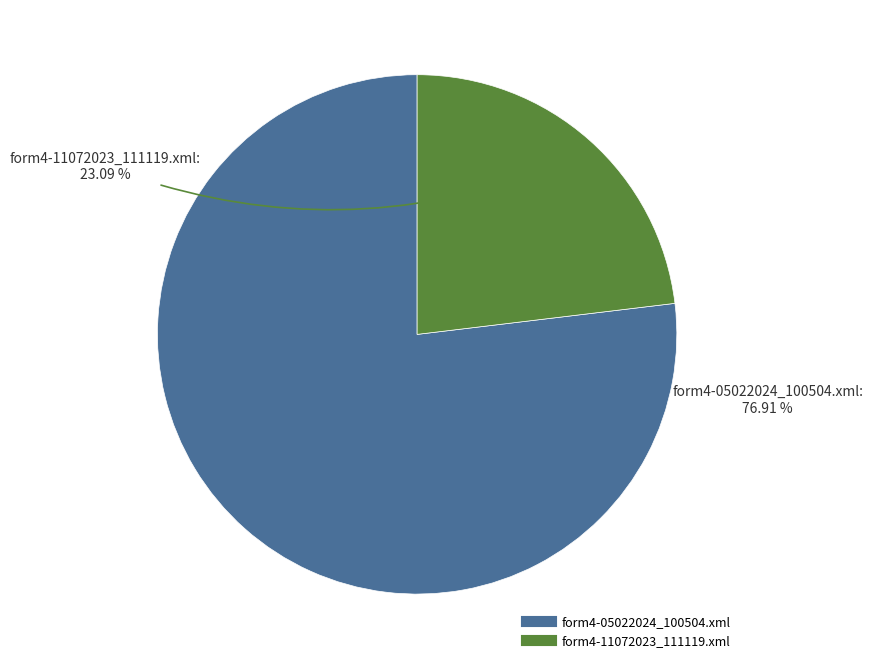

What percentage do form4-05022024_100504.xml and form4-11072023_111119.xml together represent?

100.0%